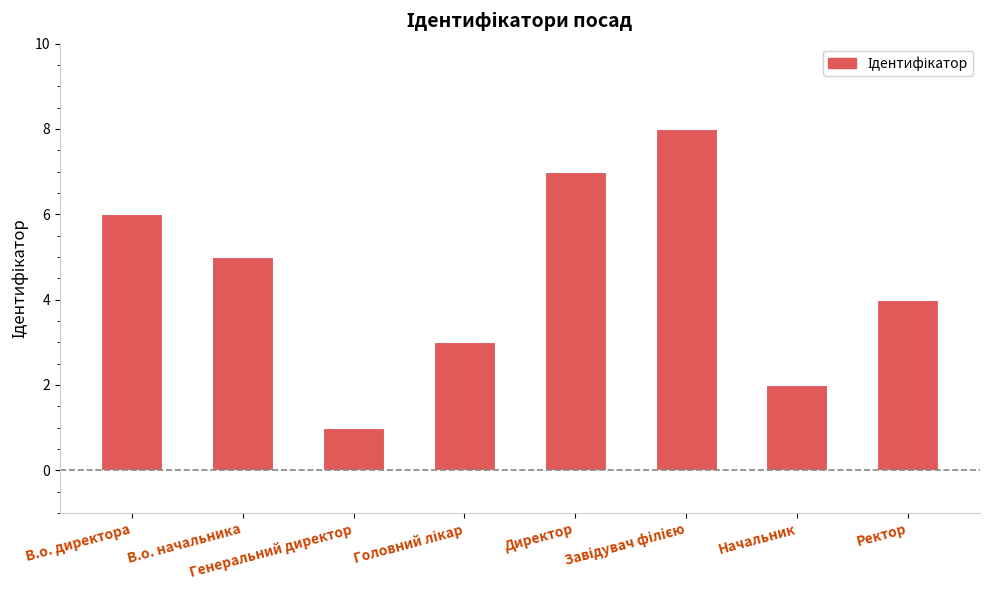

What is the difference between the second highest and minimum values?

6